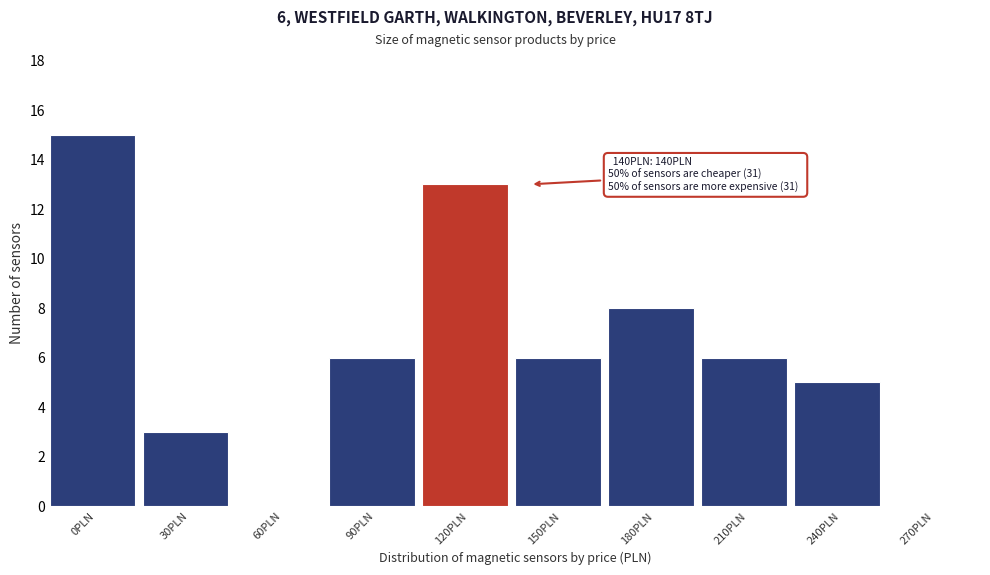

Reading right to left, list all the values displayed in this chart.

270PLN=0	240PLN=5	210PLN=6	180PLN=8	150PLN=6	120PLN=13	90PLN=6	60PLN=0	30PLN=3	0PLN=15